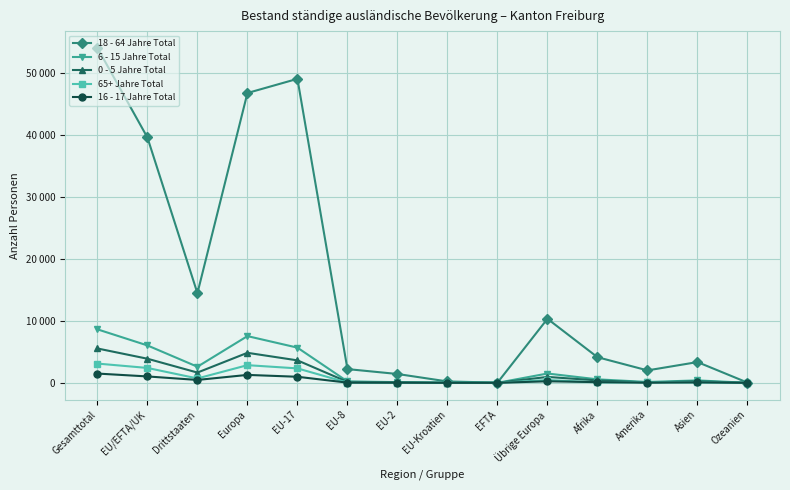

At which category does 0 - 5 Jahre Total reach its first local valley?

Drittstaaten